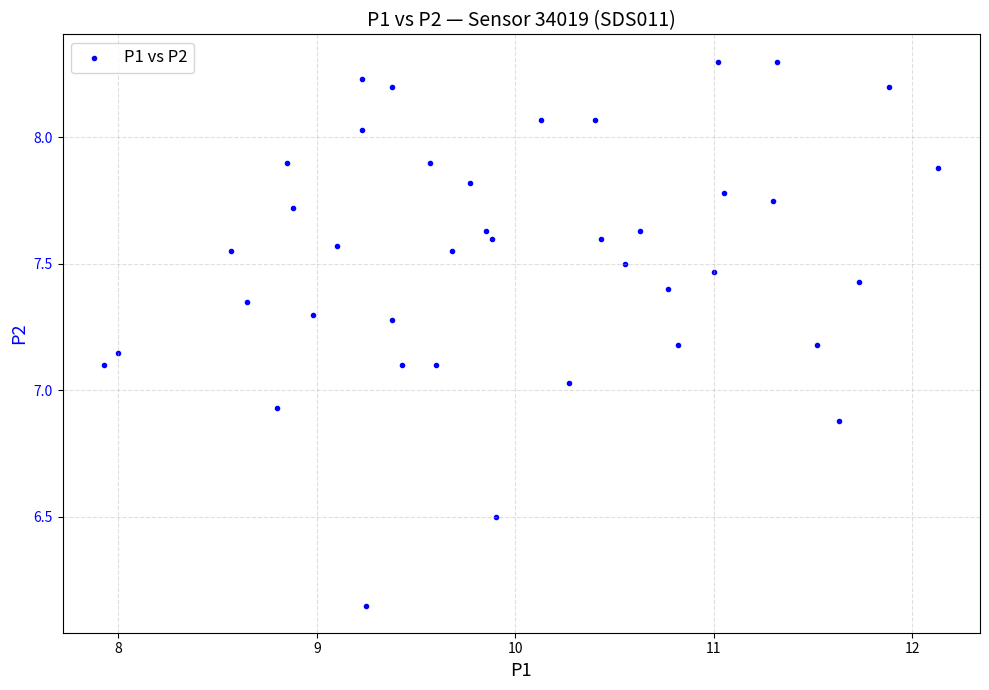

What is the range of X values (max minus min)?

4.2